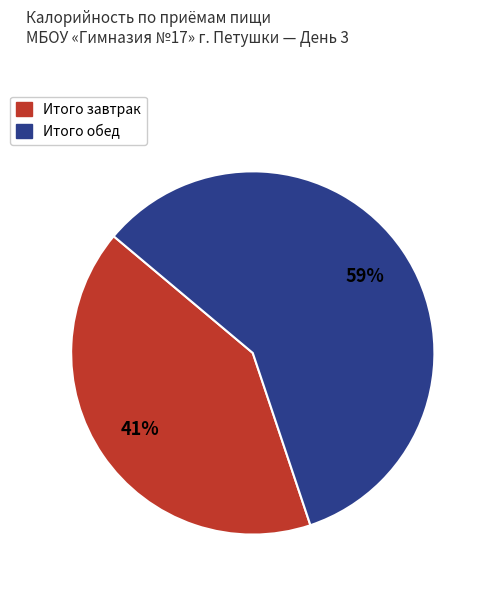

Between Итого обед and Итого завтрак, which is larger?

Итого обед